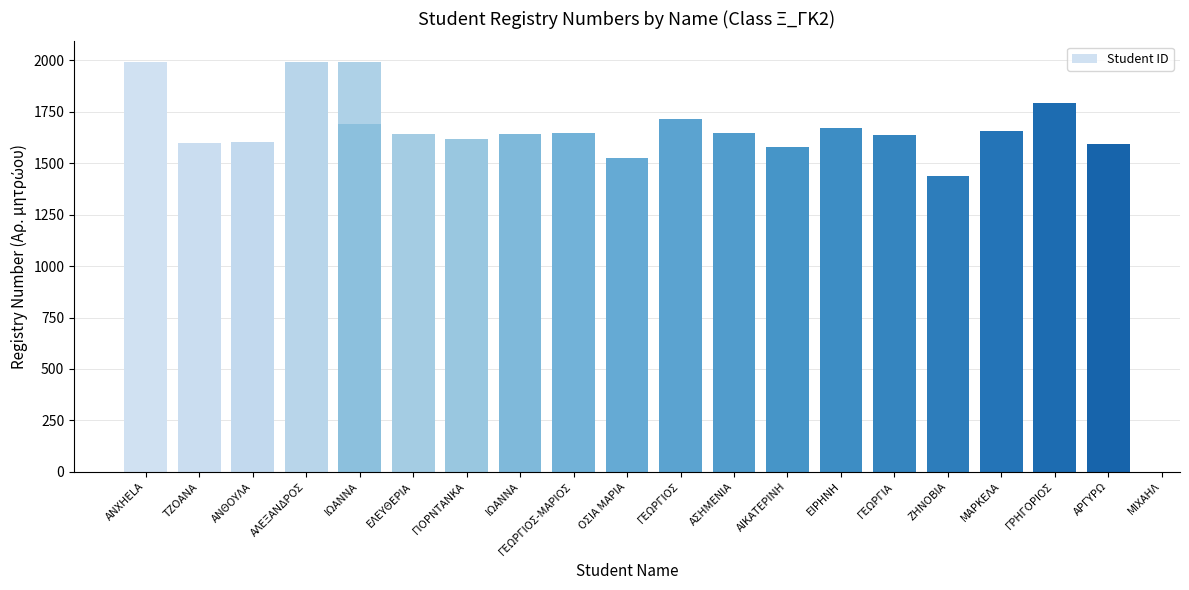

How many bars are there in total?

20